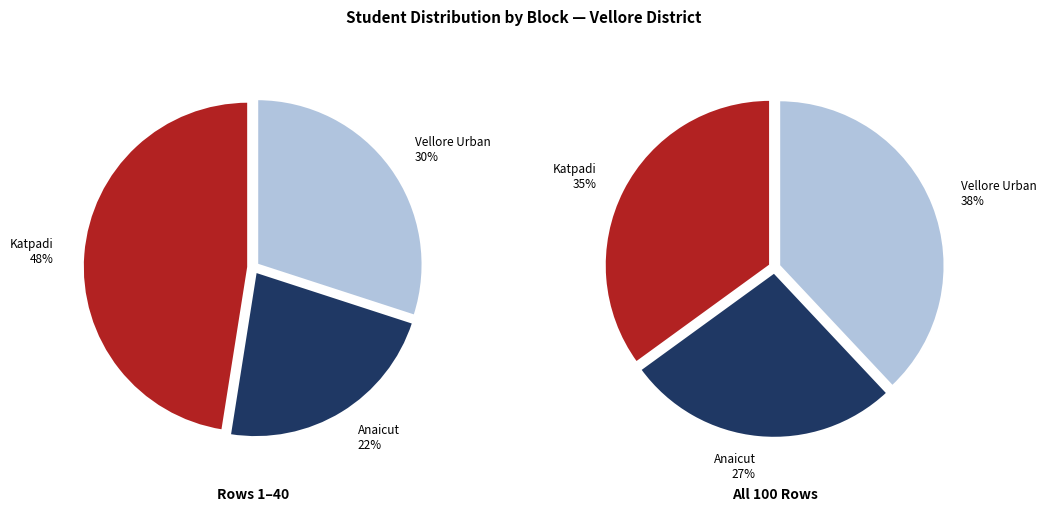

Is there a majority slice in this chart?

No